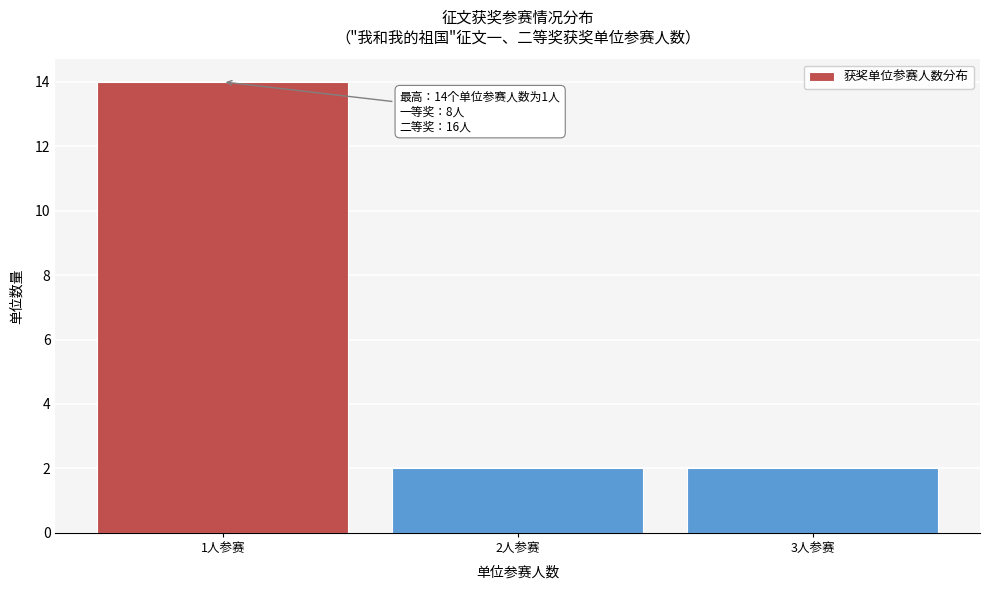

Reading left to right, transcribe all the data shown in this chart.

14	2	2